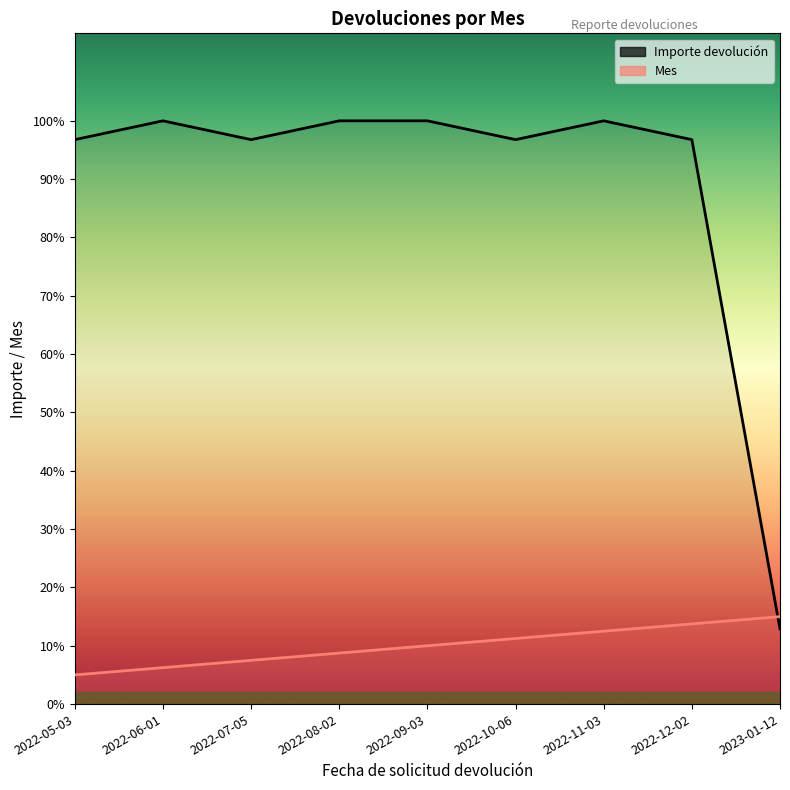

What is the label of the 4th point from the right?

2022-10-06